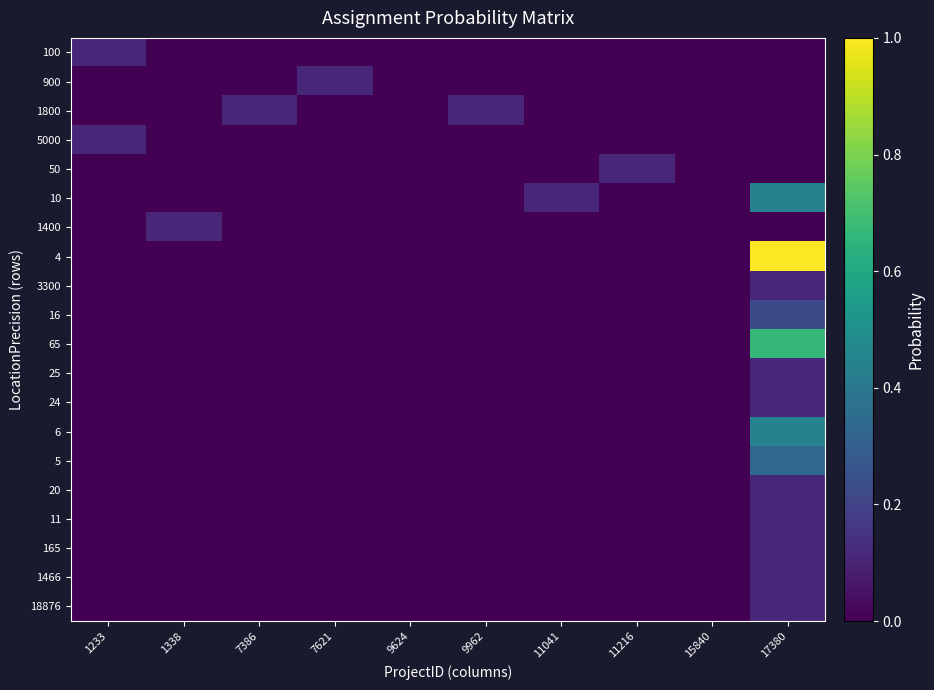

Reading left to right, transcribe all the data shown in this chart.

100: 1233=0.1	1338=0.0	7386=0.0	7621=0.0	9624=0.0	9962=0.0	11041=0.0	11216=0.0	15840=0.0	17380=0.0
900: 1233=0.0	1338=0.0	7386=0.0	7621=0.1	9624=0.0	9962=0.0	11041=0.0	11216=0.0	15840=0.0	17380=0.0
1800: 1233=0.0	1338=0.0	7386=0.1	7621=0.0	9624=0.0	9962=0.1	11041=0.0	11216=0.0	15840=0.0	17380=0.0
5000: 1233=0.1	1338=0.0	7386=0.0	7621=0.0	9624=0.0	9962=0.0	11041=0.0	11216=0.0	15840=0.0	17380=0.0
50: 1233=0.0	1338=0.0	7386=0.0	7621=0.0	9624=0.0	9962=0.0	11041=0.0	11216=0.1	15840=0.0	17380=0.0
10: 1233=0.0	1338=0.0	7386=0.0	7621=0.0	9624=0.0	9962=0.0	11041=0.1	11216=0.0	15840=0.0	17380=0.4
1400: 1233=0.0	1338=0.1	7386=0.0	7621=0.0	9624=0.0	9962=0.0	11041=0.0	11216=0.0	15840=0.0	17380=0.0
4: 1233=0.0	1338=0.0	7386=0.0	7621=0.0	9624=0.0	9962=0.0	11041=0.0	11216=0.0	15840=0.0	17380=1.0
3300: 1233=0.0	1338=0.0	7386=0.0	7621=0.0	9624=0.0	9962=0.0	11041=0.0	11216=0.0	15840=0.0	17380=0.1
16: 1233=0.0	1338=0.0	7386=0.0	7621=0.0	9624=0.0	9962=0.0	11041=0.0	11216=0.0	15840=0.0	17380=0.2
65: 1233=0.0	1338=0.0	7386=0.0	7621=0.0	9624=0.0	9962=0.0	11041=0.0	11216=0.0	15840=0.0	17380=0.7
25: 1233=0.0	1338=0.0	7386=0.0	7621=0.0	9624=0.0	9962=0.0	11041=0.0	11216=0.0	15840=0.0	17380=0.1
24: 1233=0.0	1338=0.0	7386=0.0	7621=0.0	9624=0.0	9962=0.0	11041=0.0	11216=0.0	15840=0.0	17380=0.1
6: 1233=0.0	1338=0.0	7386=0.0	7621=0.0	9624=0.0	9962=0.0	11041=0.0	11216=0.0	15840=0.0	17380=0.4
5: 1233=0.0	1338=0.0	7386=0.0	7621=0.0	9624=0.0	9962=0.0	11041=0.0	11216=0.0	15840=0.0	17380=0.3
20: 1233=0.0	1338=0.0	7386=0.0	7621=0.0	9624=0.0	9962=0.0	11041=0.0	11216=0.0	15840=0.0	17380=0.1
11: 1233=0.0	1338=0.0	7386=0.0	7621=0.0	9624=0.0	9962=0.0	11041=0.0	11216=0.0	15840=0.0	17380=0.1
165: 1233=0.0	1338=0.0	7386=0.0	7621=0.0	9624=0.0	9962=0.0	11041=0.0	11216=0.0	15840=0.0	17380=0.1
1466: 1233=0.0	1338=0.0	7386=0.0	7621=0.0	9624=0.0	9962=0.0	11041=0.0	11216=0.0	15840=0.0	17380=0.1
18876: 1233=0.0	1338=0.0	7386=0.0	7621=0.0	9624=0.0	9962=0.0	11041=0.0	11216=0.0	15840=0.0	17380=0.1